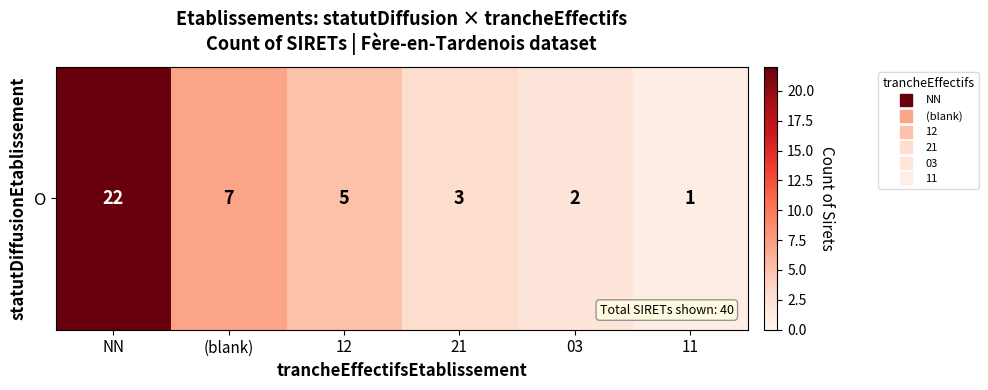

Reading right to left, extract all data points from this chart.

1	2	3	5	7	22